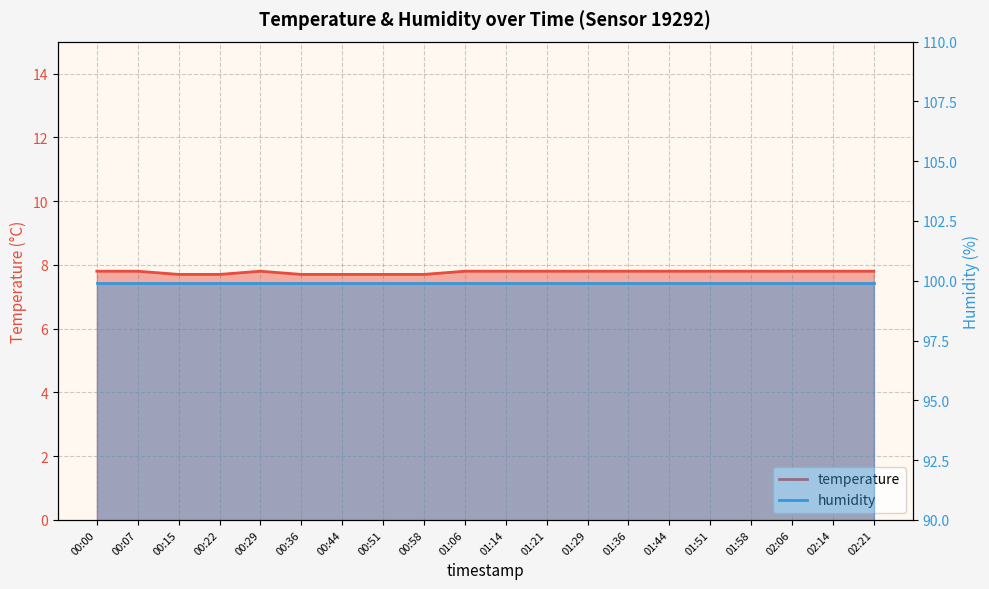

What is the maximum value shown in the chart?

7.8